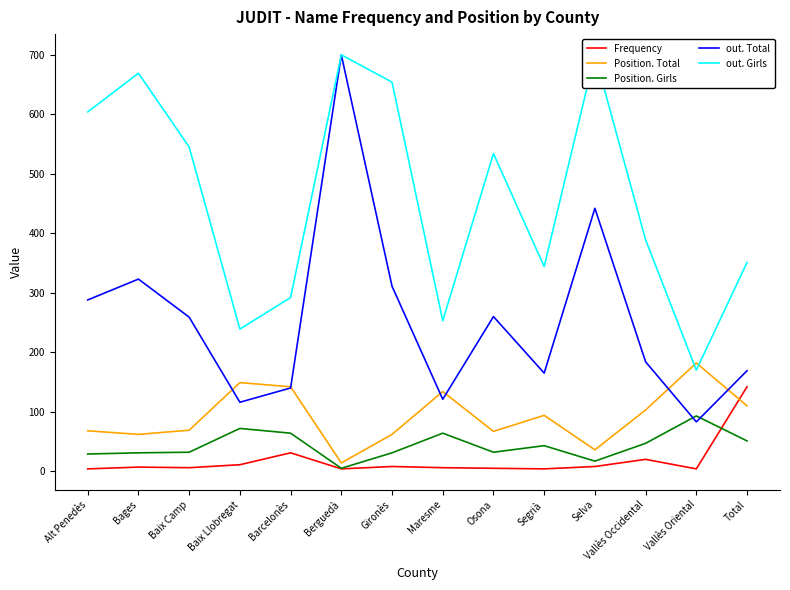

Reading left to right, what are all the values shown in this chart?

Frequency: 4	7	6	11	31	4	8	6	5	4	8	20	4	142
Position. Total: 68	62	69	149	142	14	62	134	67	94	36	103	182	110
Position. Girls: 29	31	32	72	64	5	31	64	32	43	17	47	93	51
out. Total: 288	323	259	116	140	700	311	121	260	165	442	184	83	169
out. Girls: 604	669	545	239	292	700	654	253	534	344	700	389	170	351